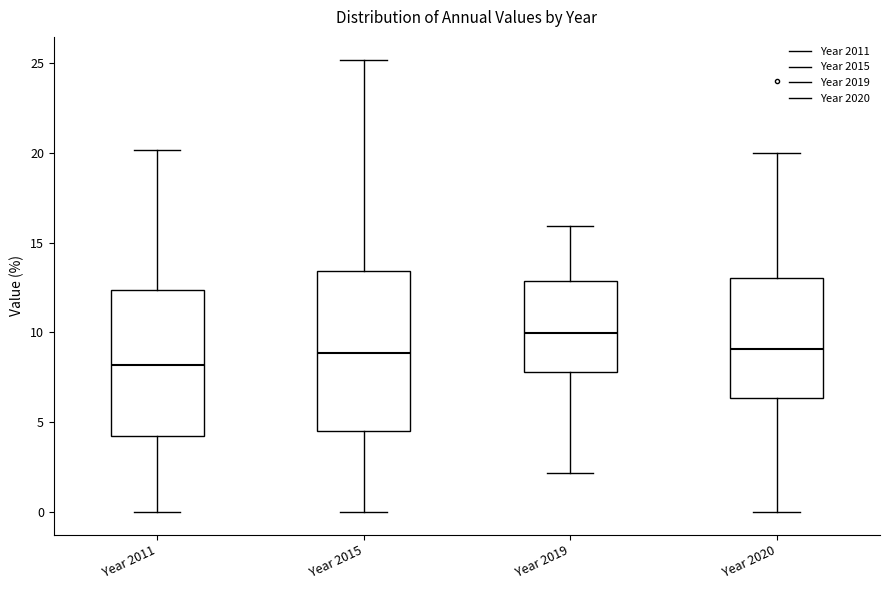

Reading left to right, read every box against the y-axis: the position of its median line, the range the box covers, and the ends of its whiskers. The values are not printed on the chart, so give them approximately, as read against the axis.

Year 2011: median 8.0, box 4.0 to 12.5, whiskers 0.0 to 20.0
Year 2015: median 9.0, box 4.5 to 13.5, whiskers 0.0 to 25.0
Year 2019: median 10.0, box 8.0 to 13.0, whiskers 2.0 to 16.0
Year 2020: median 9.0, box 6.5 to 13.0, whiskers 0.0 to 20.0